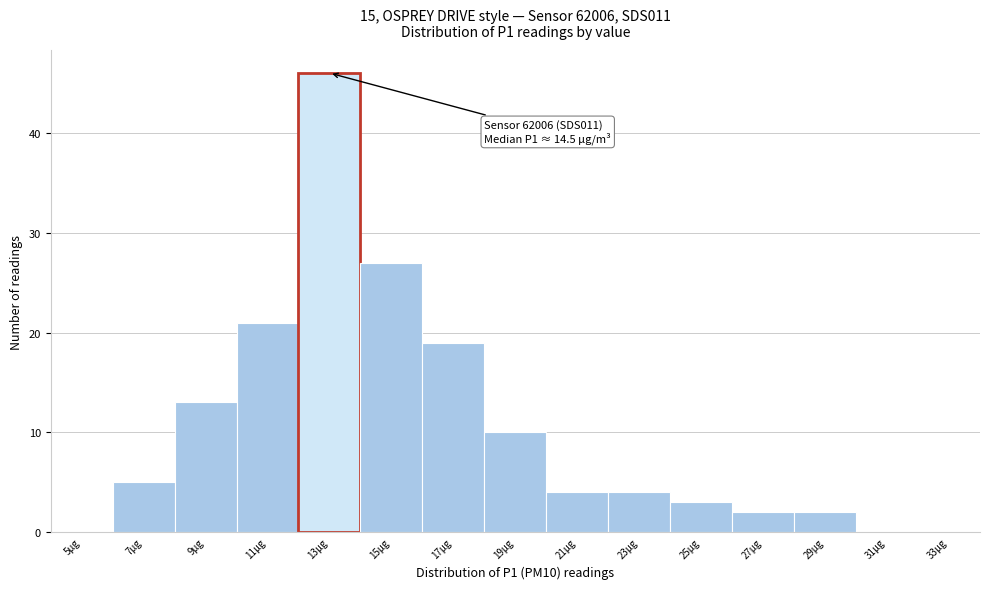

Reading left to right, transcribe all the data shown in this chart.

5µg=0	7µg=5	9µg=13	11µg=21	13µg=46	15µg=27	17µg=19	19µg=10	21µg=4	23µg=4	25µg=3	27µg=2	29µg=2	31µg=0	33µg=0